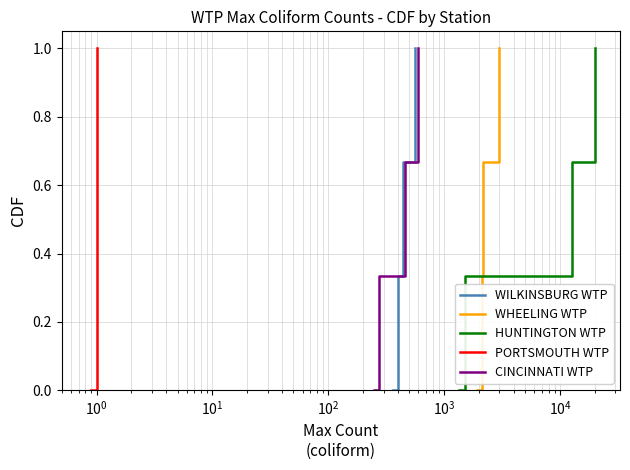

How many distinct data groups are displayed?

5